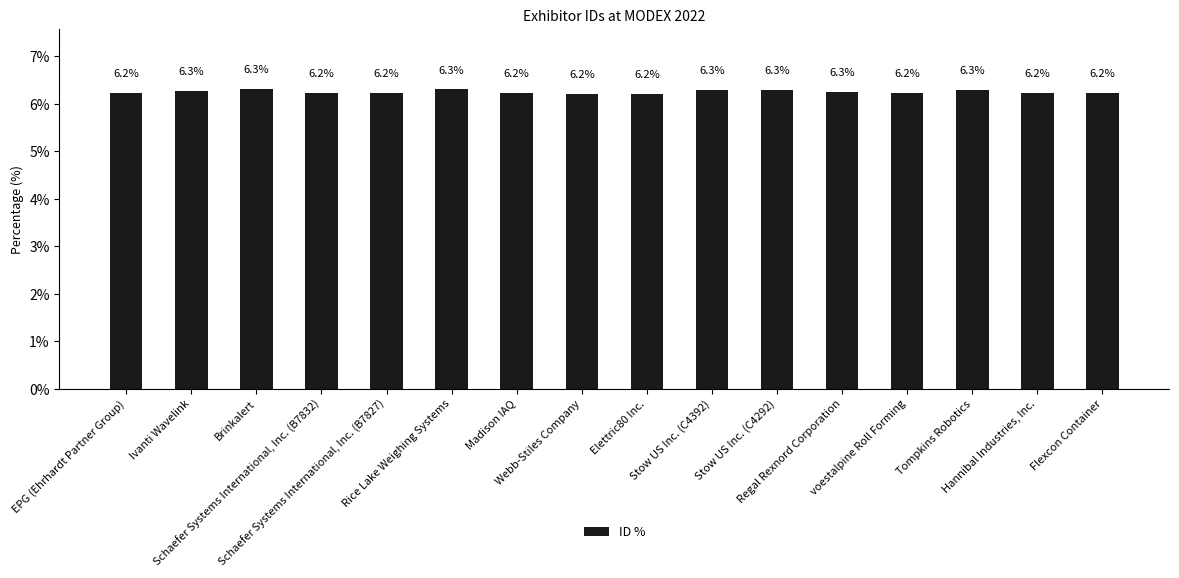

What position from the right is Ivanti Wavelink?

15